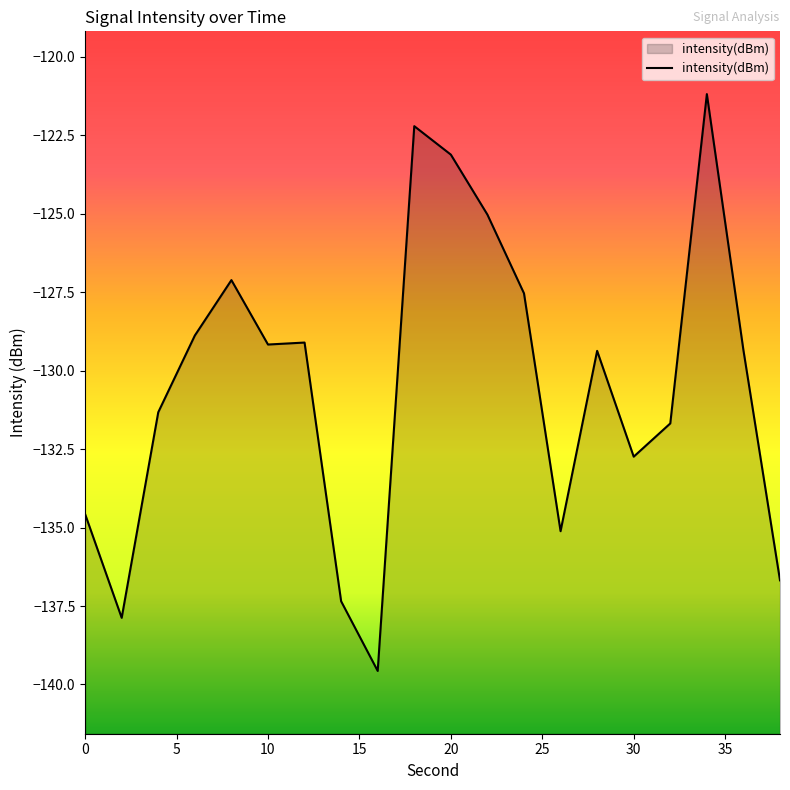

What is the minimum value shown in the chart?

-139.6